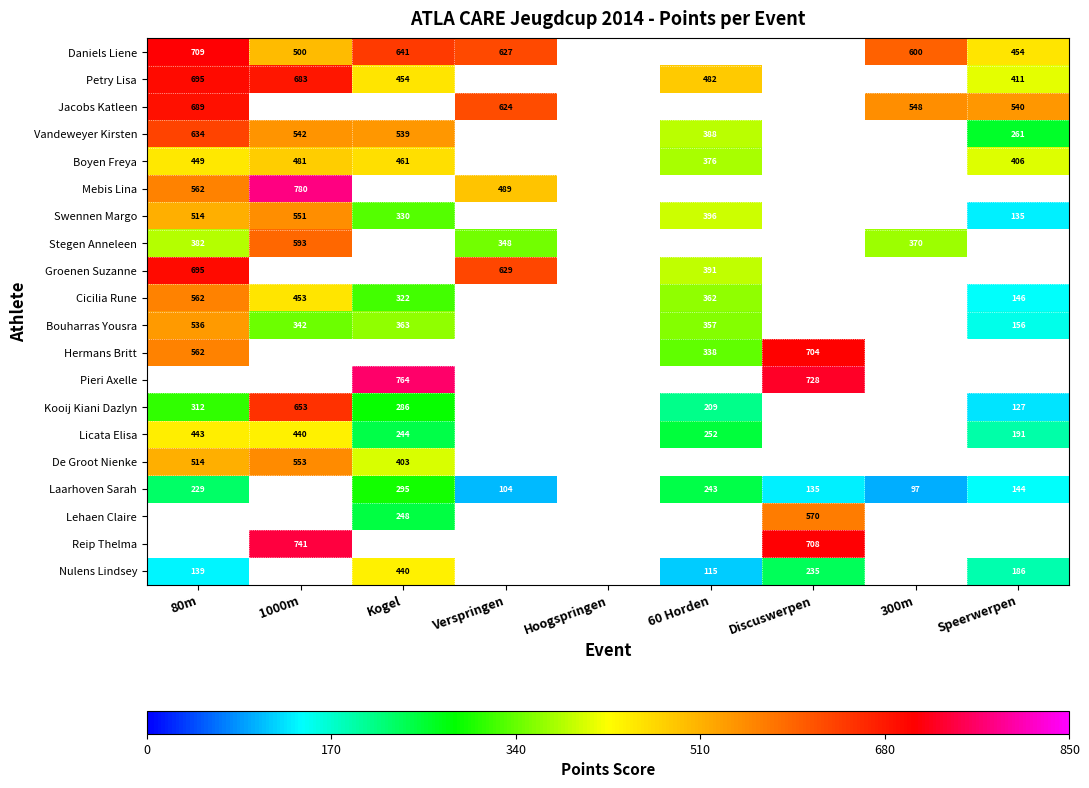

True or false: Jacobs Katleen has a value of 1114 at 80m.

False